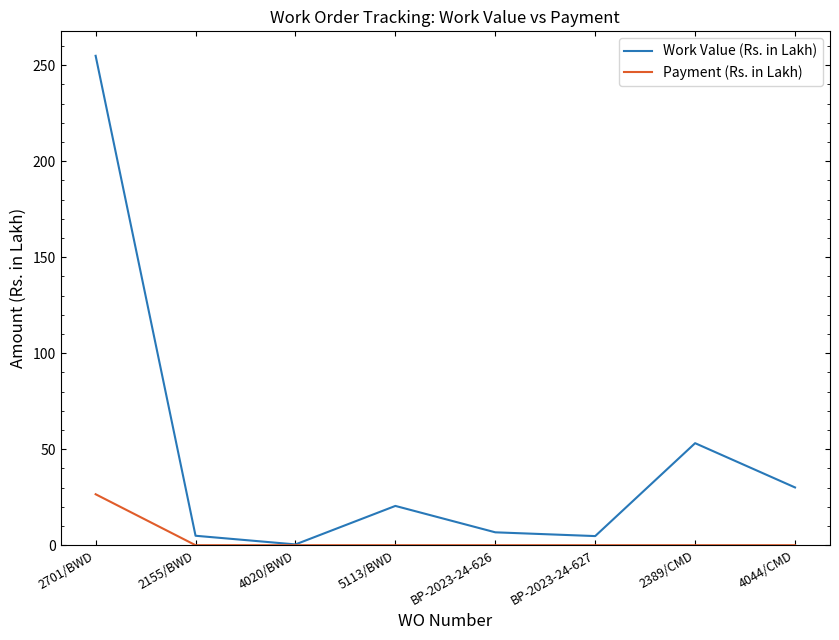

The value of Payment (Rs. in Lakh) at 4020/BWD is 0.0. True or false?

True